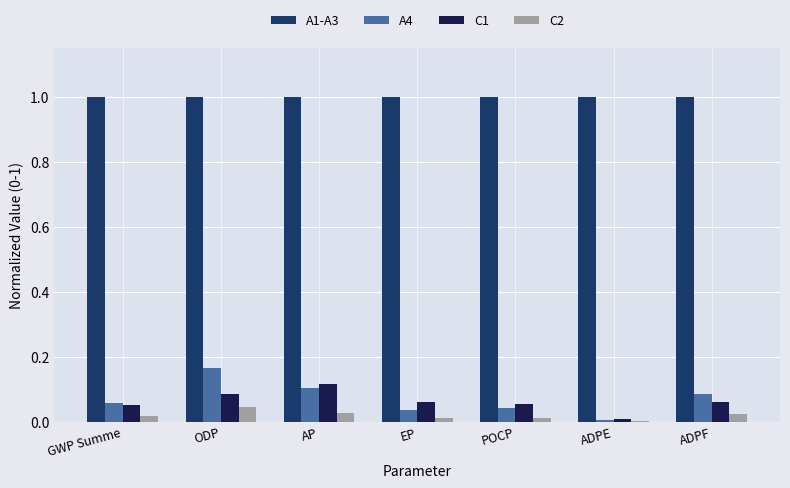

What is the total value across all series at AP?

1.2